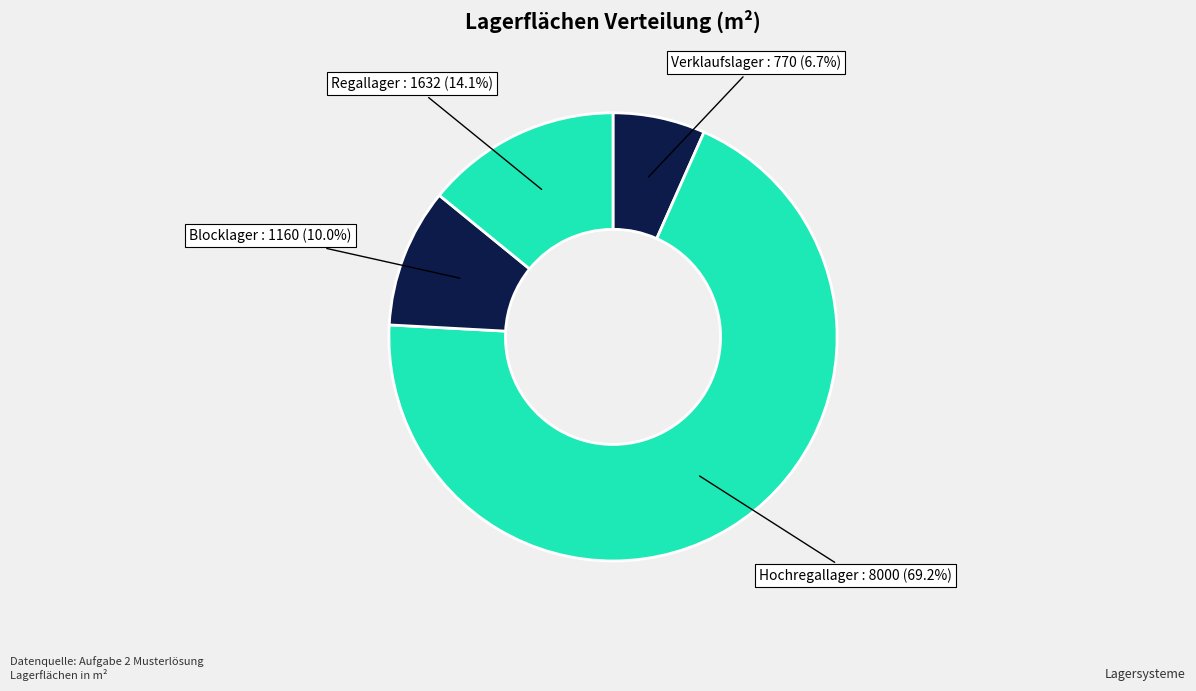

Rank the categories by value from highest to lowest.

Hochregallager, Regallager, Blocklager, Verklaufslager